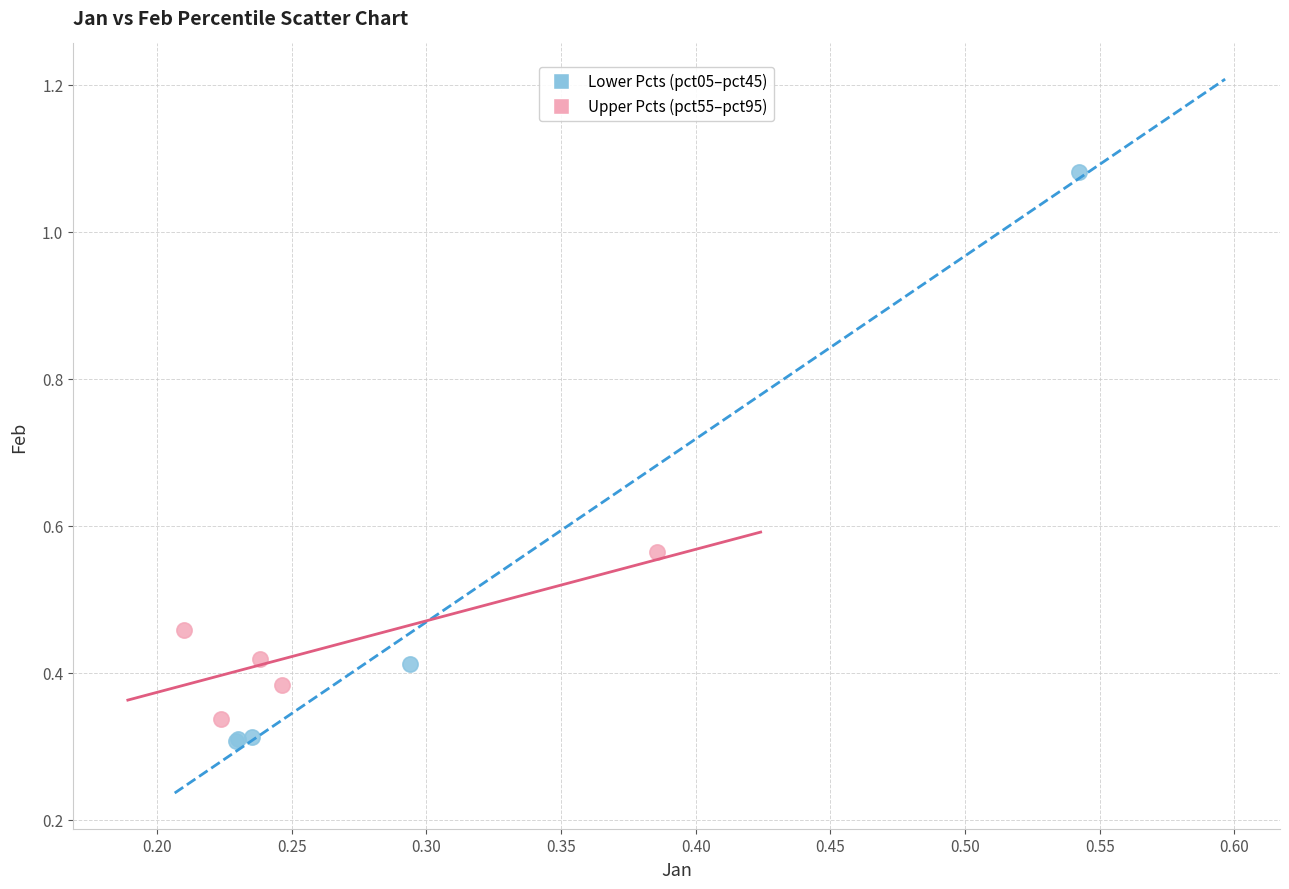

Which series contains the highest Y value?

Lower Pcts (pct05–pct45)